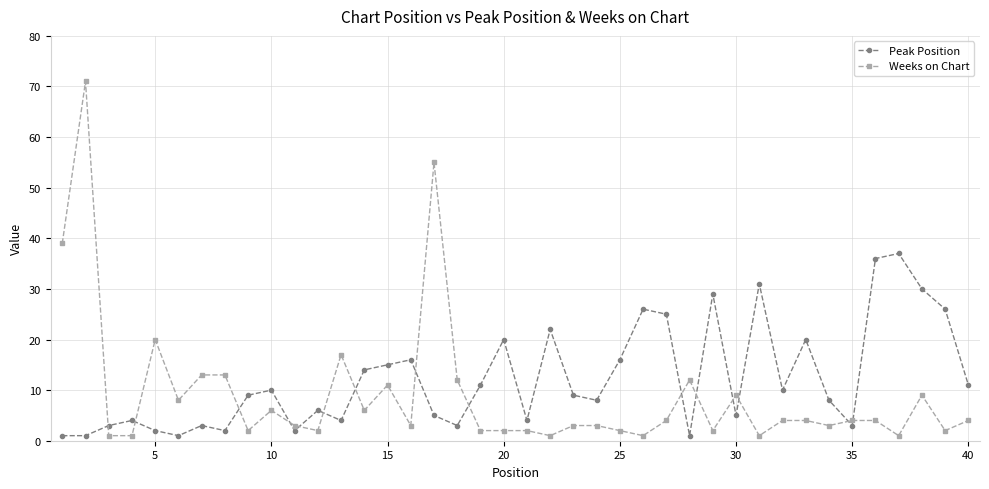

True or false: Weeks on Chart and Peak Position cross at least once.

True